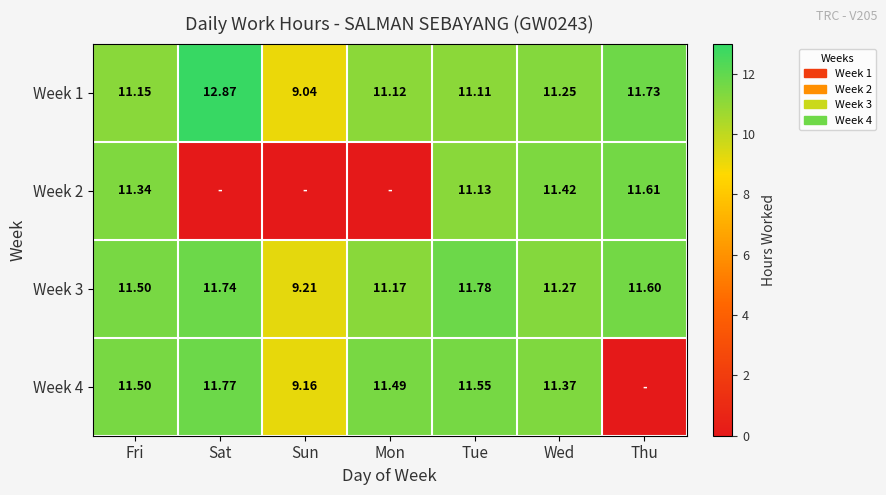

At which label is Week 2 closest to 5?

Sat